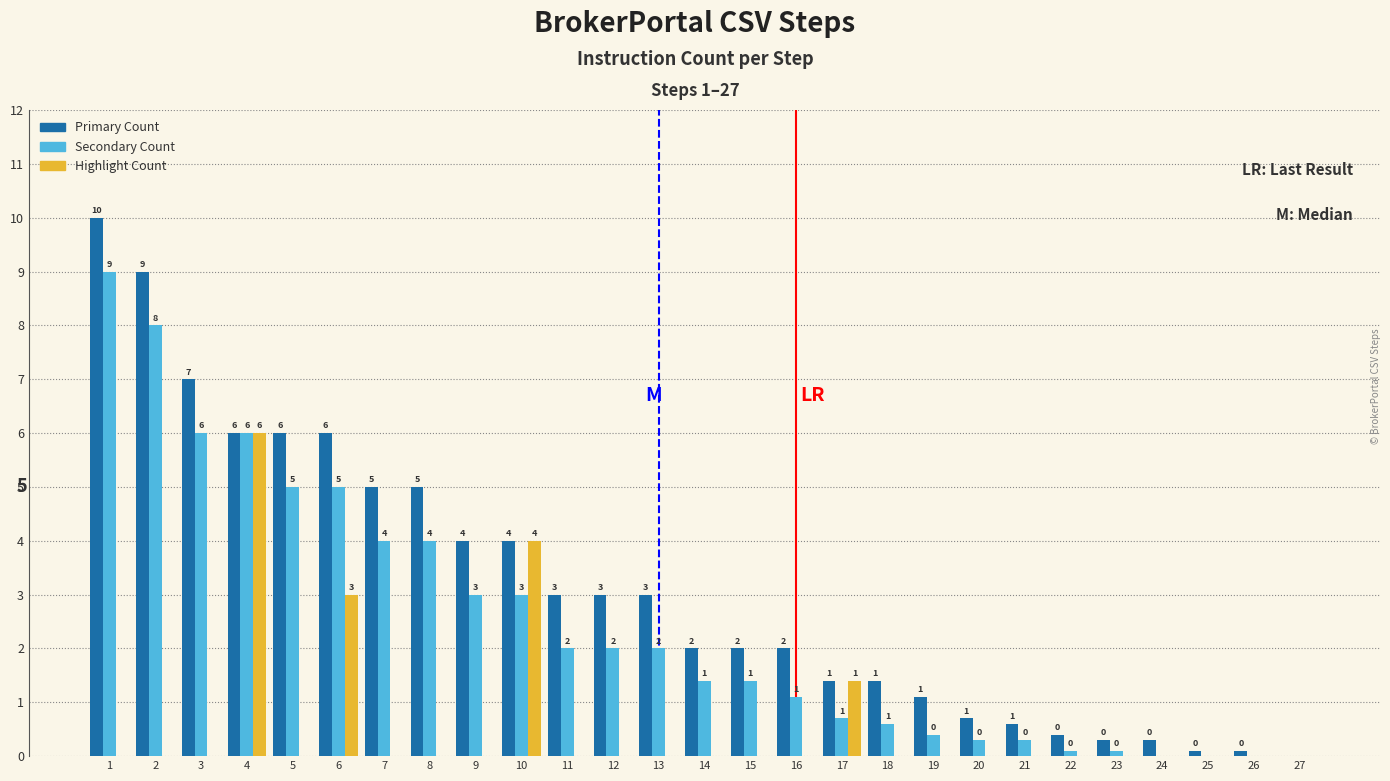

Is it true that Highlight Count equals 0.0 at 1?

True